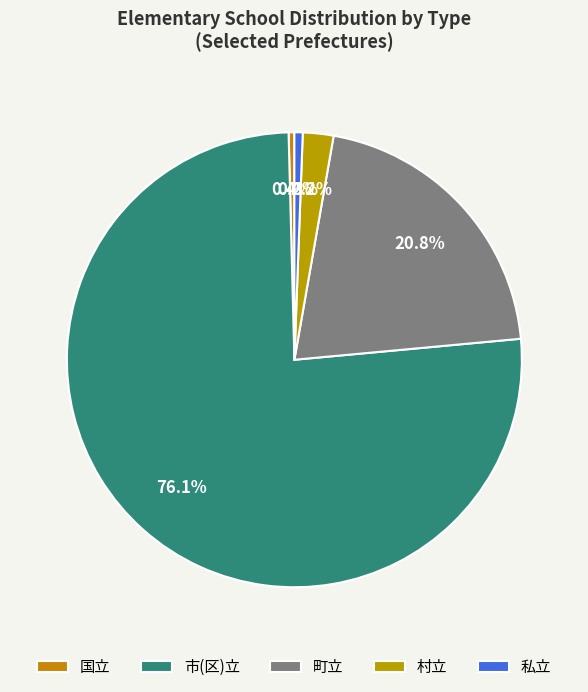

Count the number of slices in the pie.

5